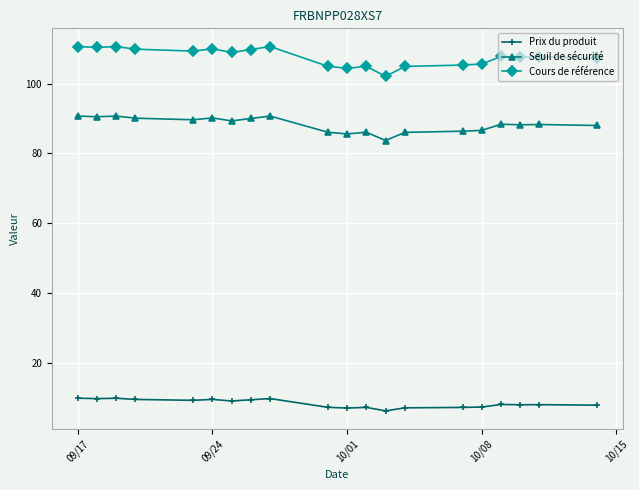

How many categories are shown in the chart?

20